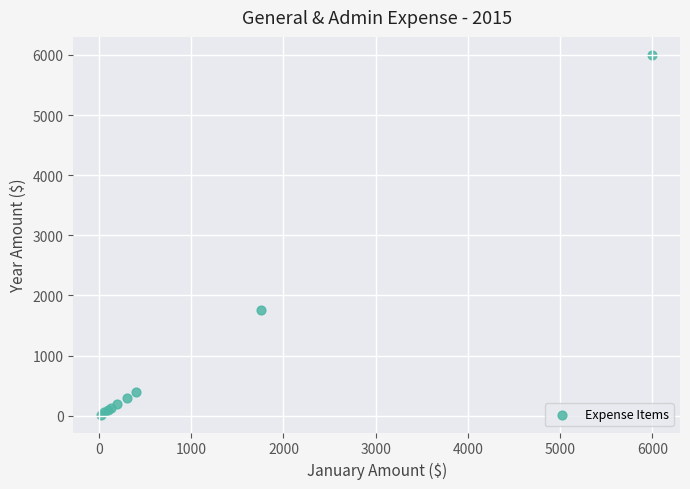

What Y value in the scatter plot is closest to 3010?

1760